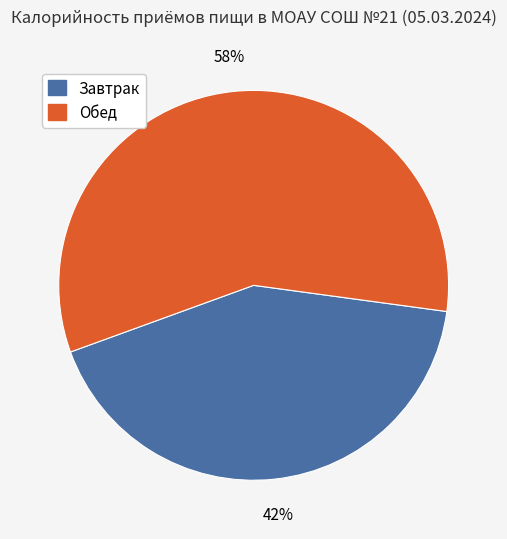

True or false: Завтрак accounts for 52% of the total.

False